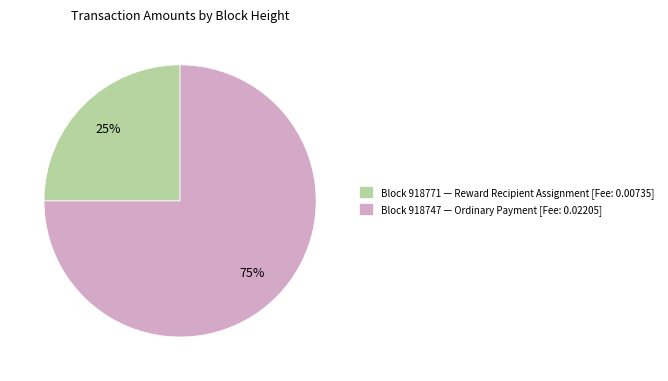

To the nearest percent, what is the average slice percentage?

50%